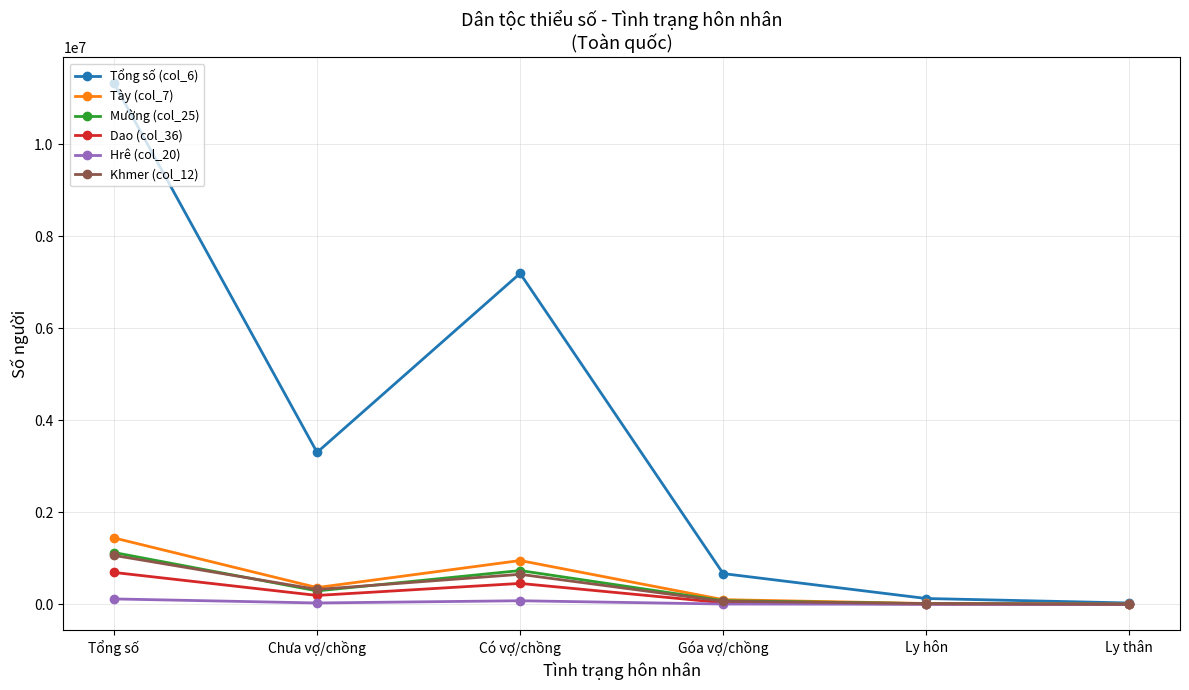

Which series has the largest total across all categories?

Tổng số (col_6)